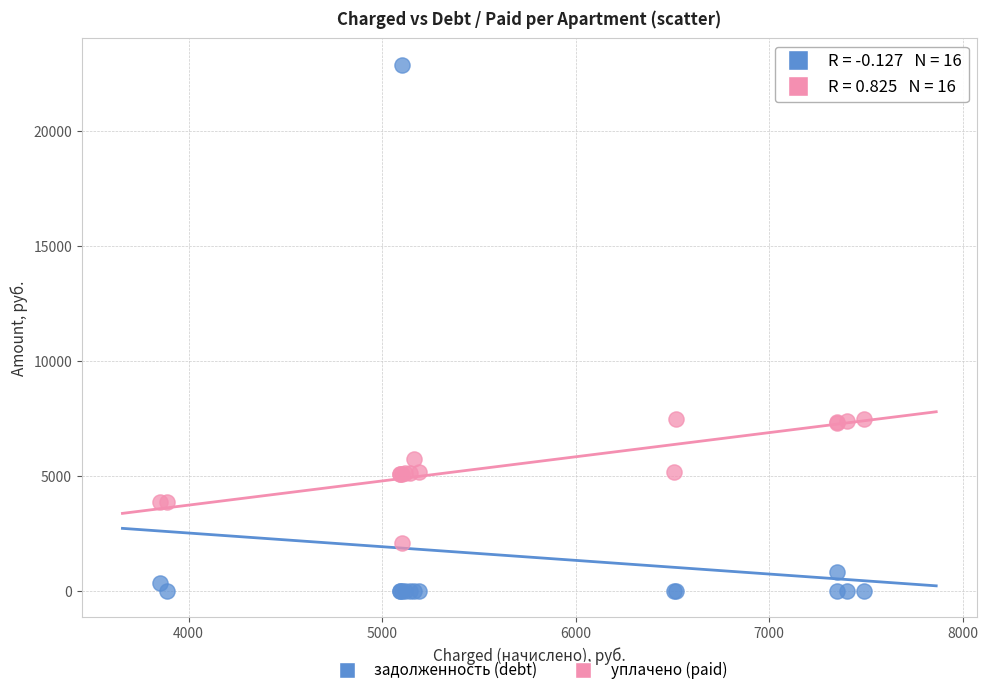

Which series reaches the maximum Y coordinate?

задолженность (debt)